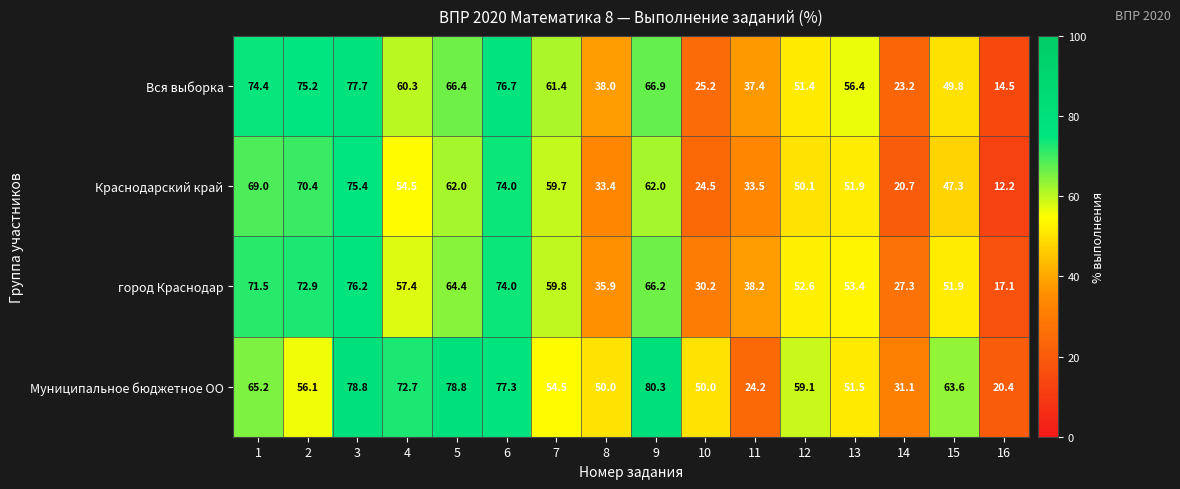

What is the maximum value shown in the chart?

80.3